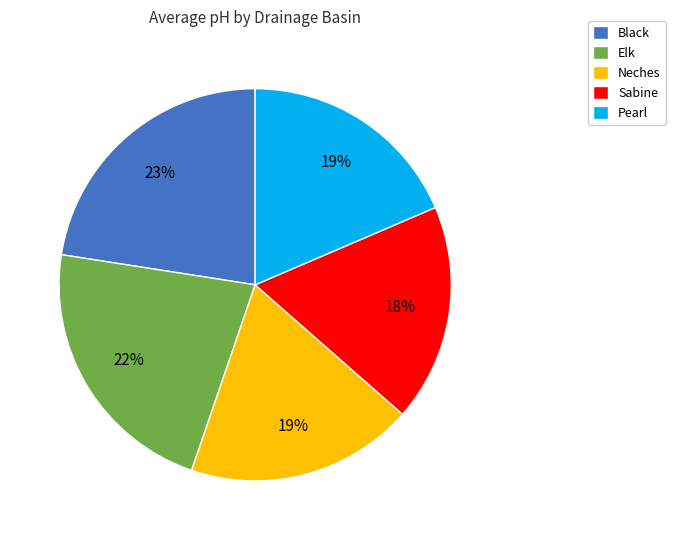

The Black slice represents 22% of the pie. True or false?

True